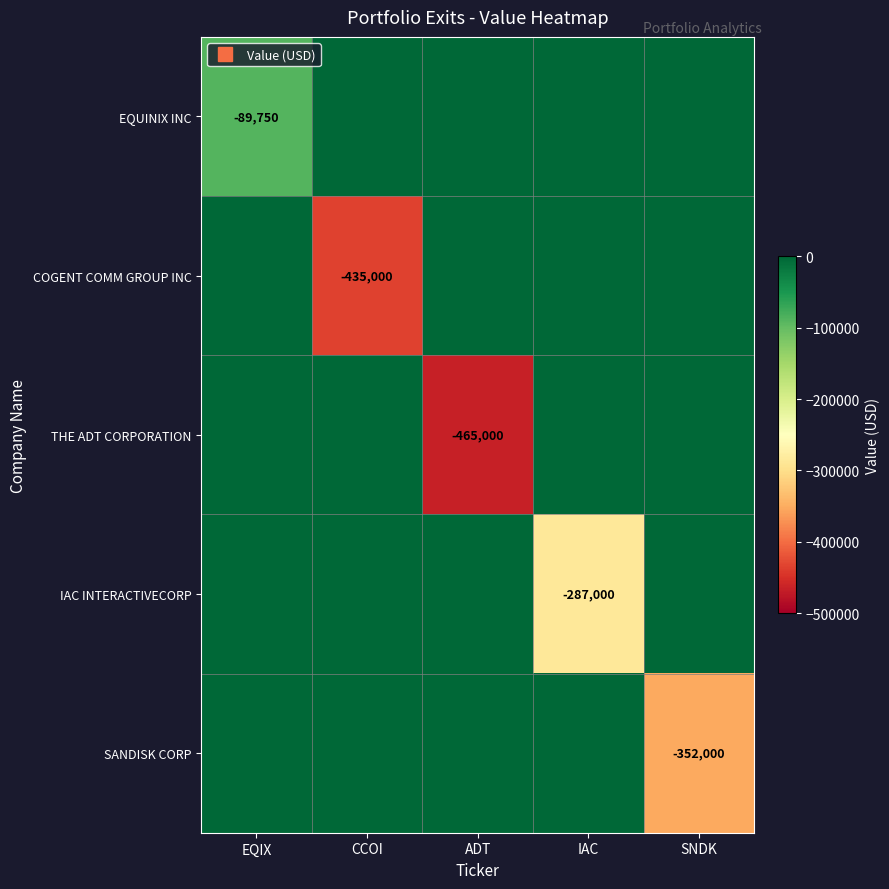

Which category has the highest value in the EQUINIX INC series?

CCOI